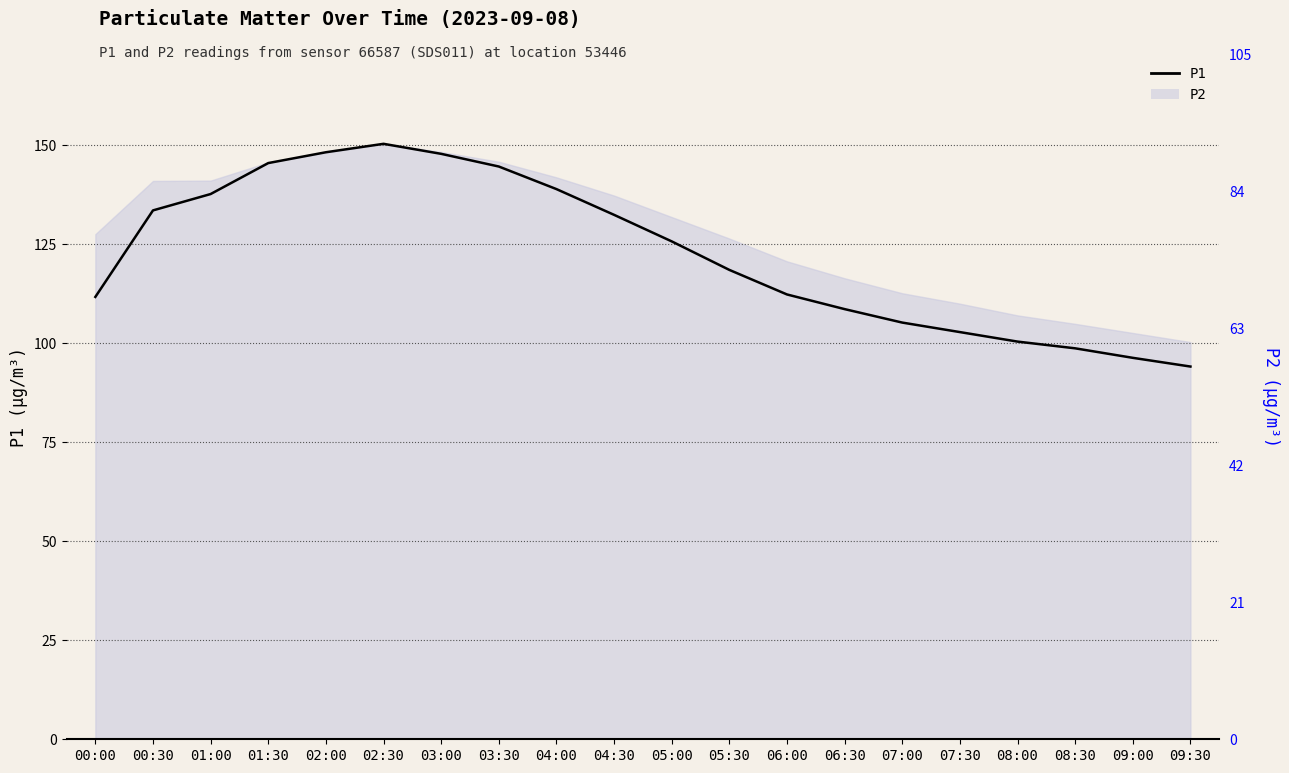

What is the change in value from 04:00 to 05:30?

-20.4